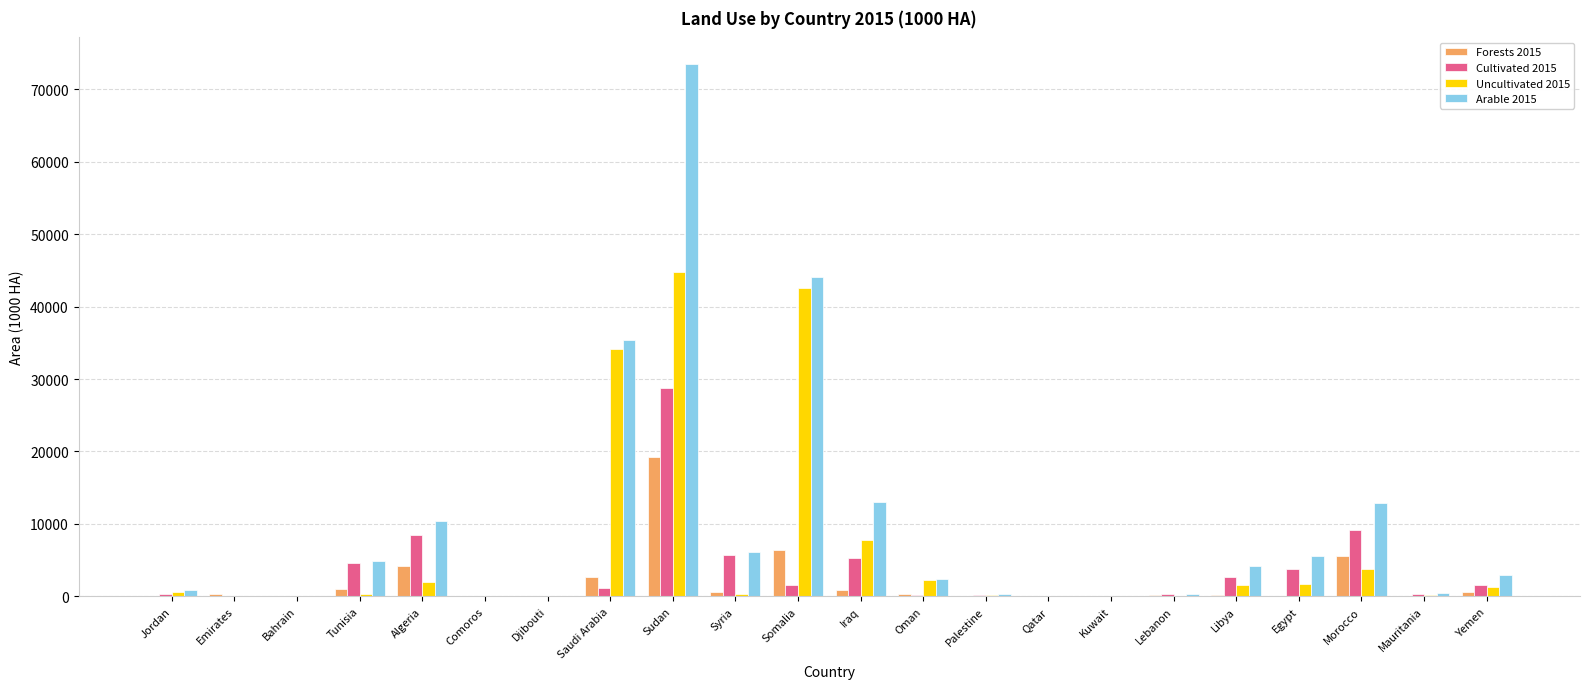

True or false: Arable 2015 has a value of 17542.8 at Iraq.

False